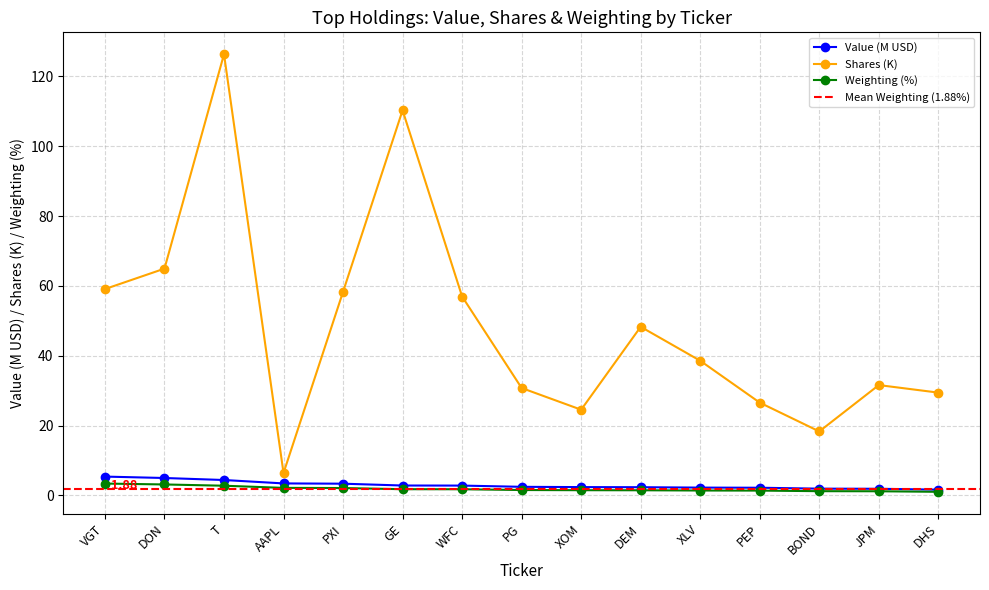

What is the label of the 2nd point from the right?

JPM